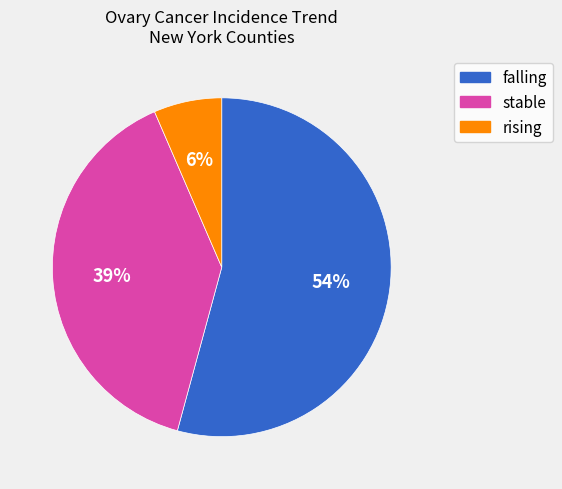

What is the smallest slice in the pie chart?

rising